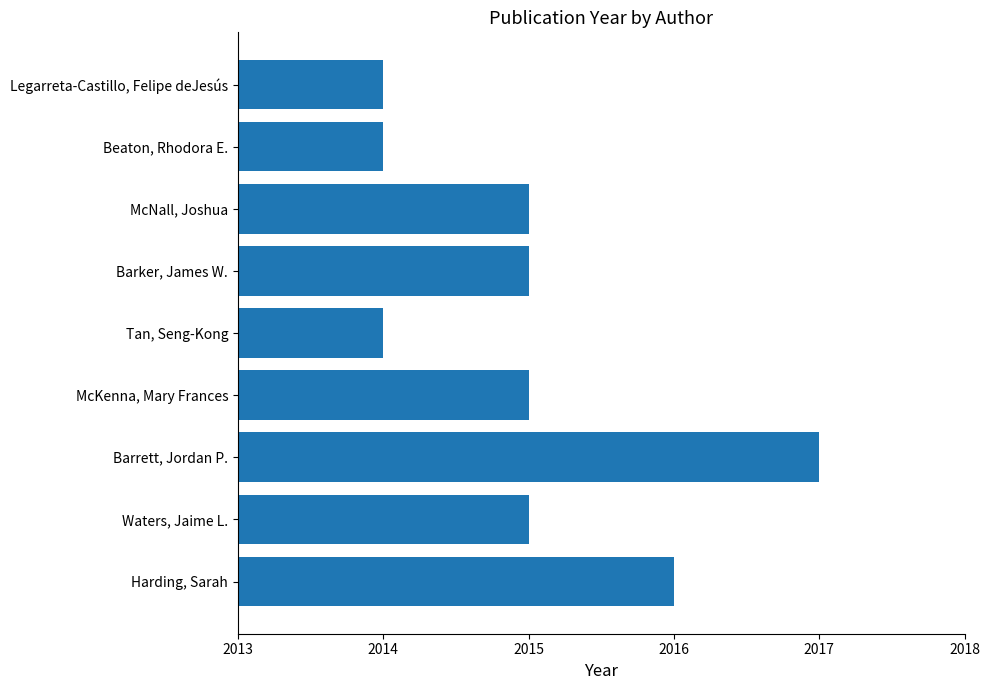

What is the change in value from Barrett, Jordan P. to Beaton, Rhodora E.?

-3